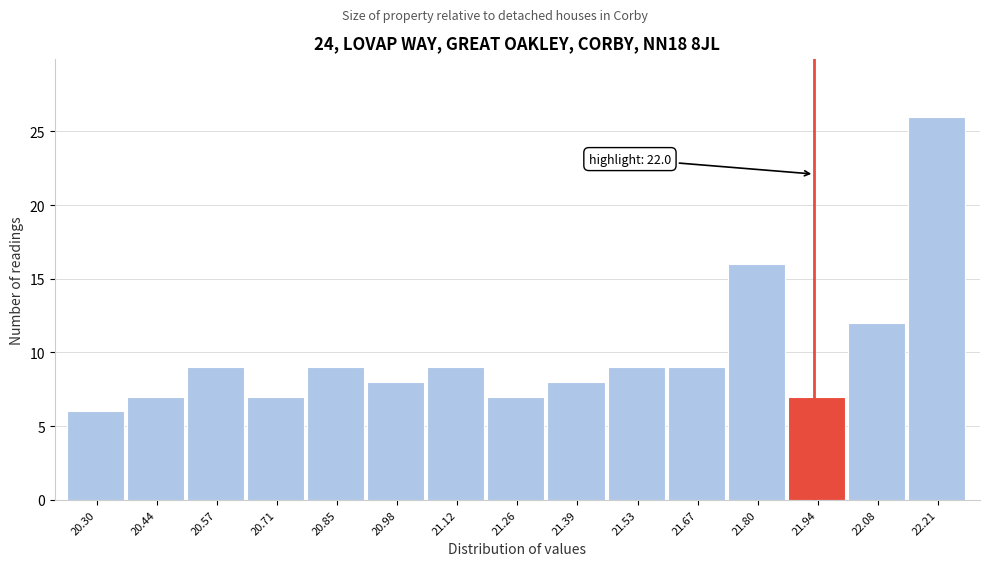

Reading left to right, transcribe all the data shown in this chart.

20.30=6	20.44=7	20.57=9	20.71=7	20.85=9	20.98=8	21.12=9	21.26=7	21.39=8	21.53=9	21.67=9	21.80=16	21.94=7	22.08=12	22.21=26